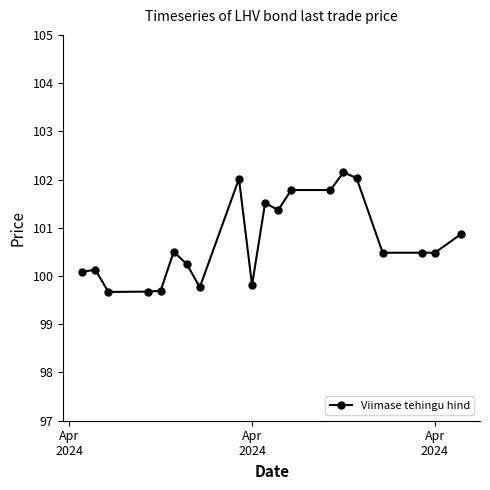

What is the maximum value shown in the chart?

102.1